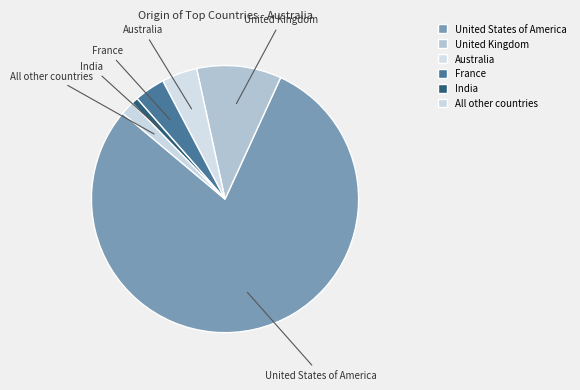

What is the majority slice?

United States of America